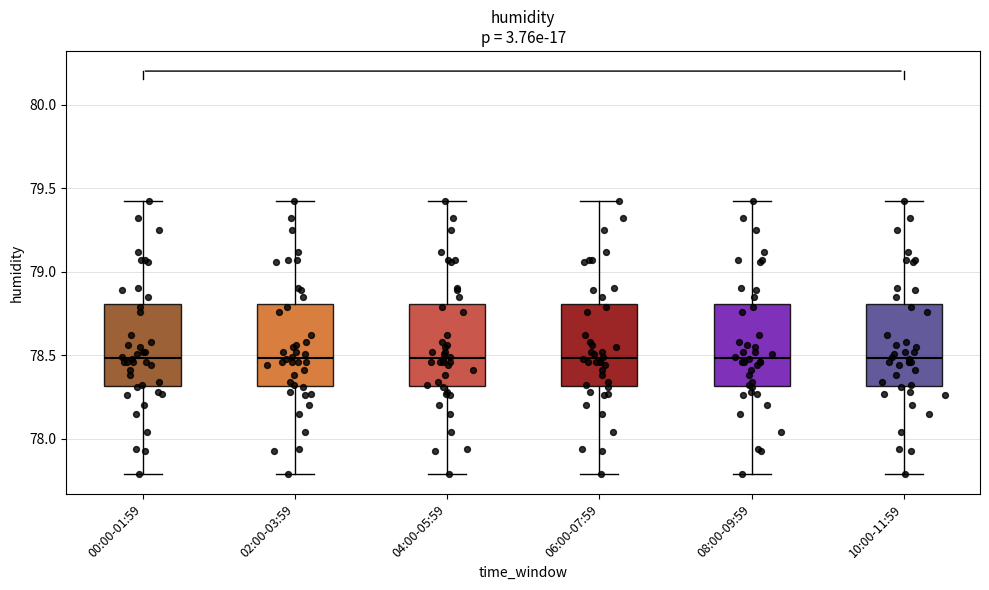

Reading left to right, transcribe this box plot: for each box, give where its median line is, the range the box spans, and where its two whiskers end, as read against the y-axis. The values are not printed on the chart, so give them approximately, as read against the axis.

00:00-01:59: median 78.5, box 78.3 to 78.8, whiskers 77.8 to 79.4
02:00-03:59: median 78.5, box 78.3 to 78.8, whiskers 77.8 to 79.4
04:00-05:59: median 78.5, box 78.3 to 78.8, whiskers 77.8 to 79.4
06:00-07:59: median 78.5, box 78.3 to 78.8, whiskers 77.8 to 79.4
08:00-09:59: median 78.5, box 78.3 to 78.8, whiskers 77.8 to 79.4
10:00-11:59: median 78.5, box 78.3 to 78.8, whiskers 77.8 to 79.4